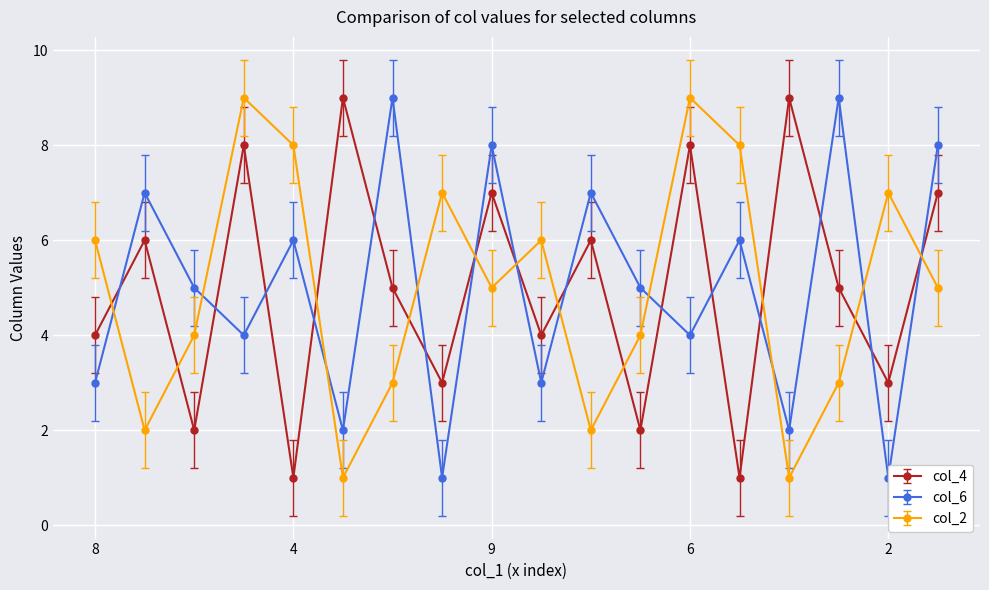

Which series has the largest total across all categories?

col_4